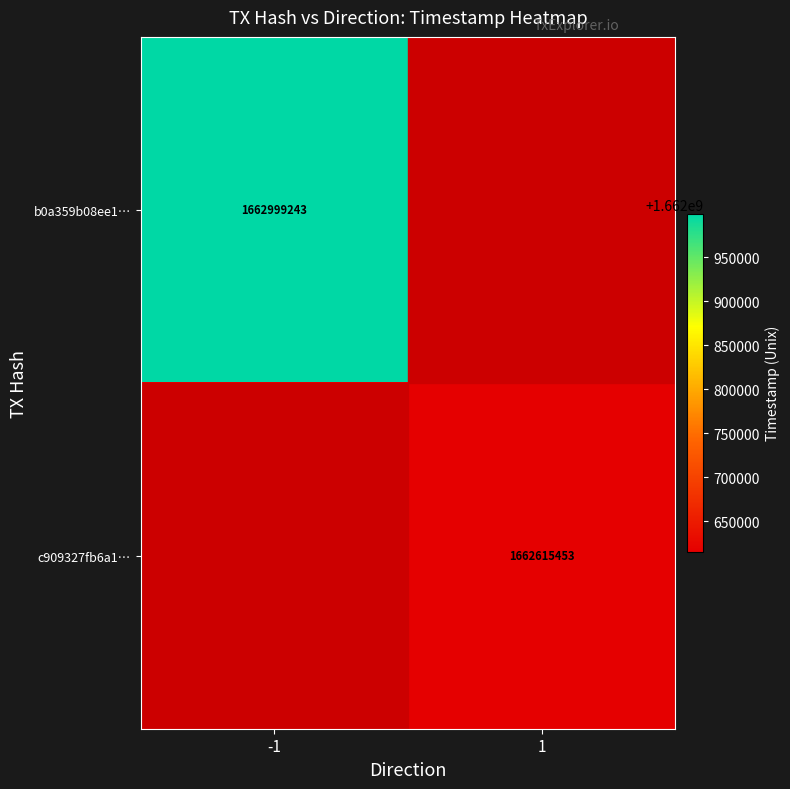

The value of b0a359b08ee1… at -1 is 1126526361. True or false?

False